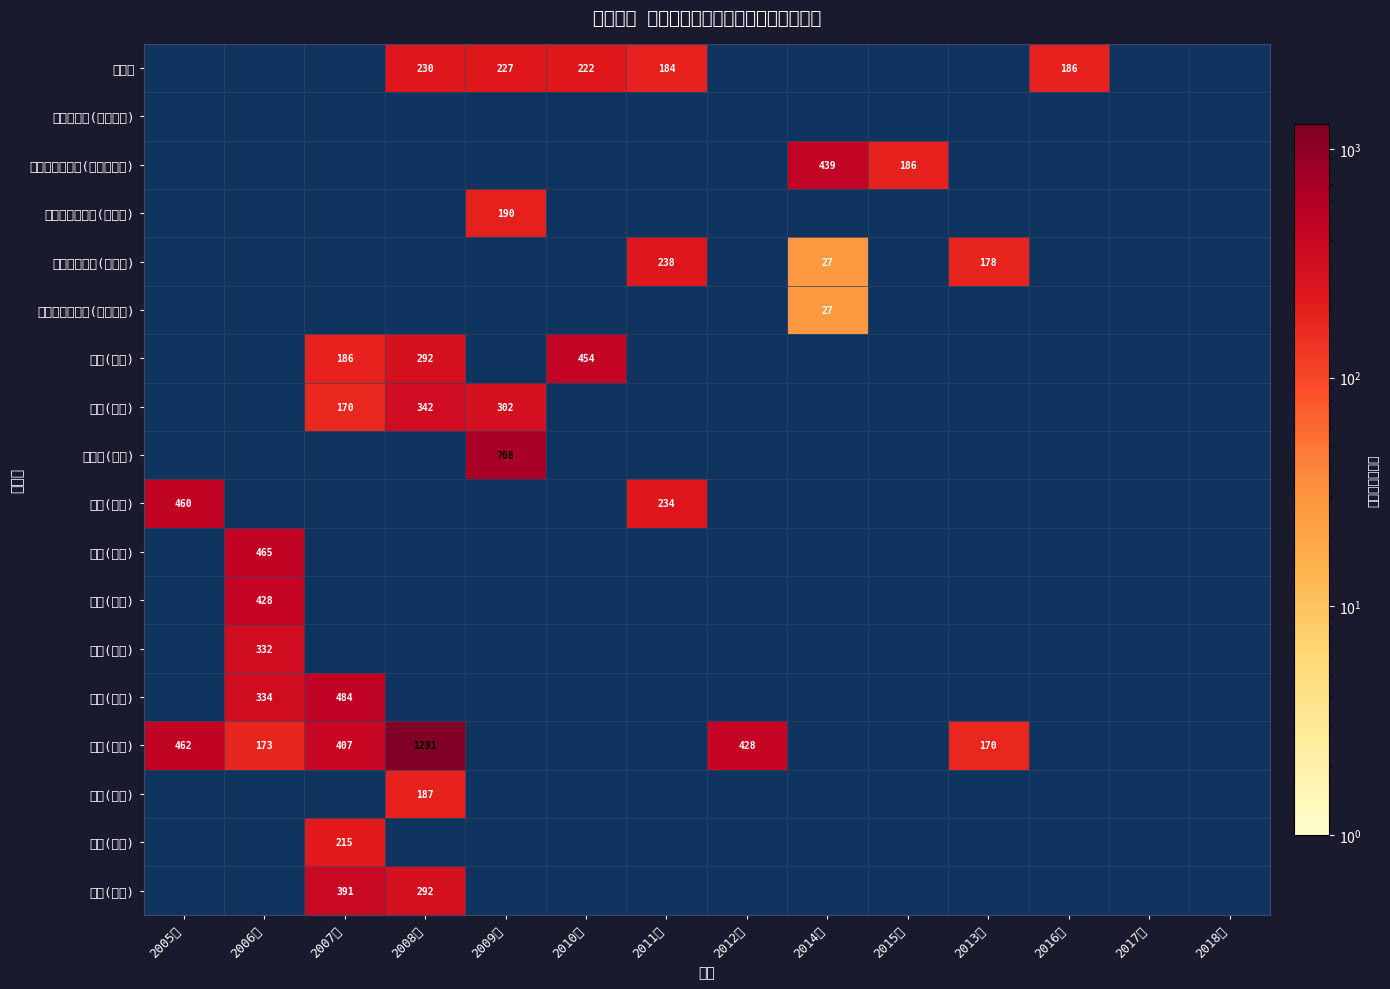

What is the spread (max minus min) of values at 2011年?

54.0